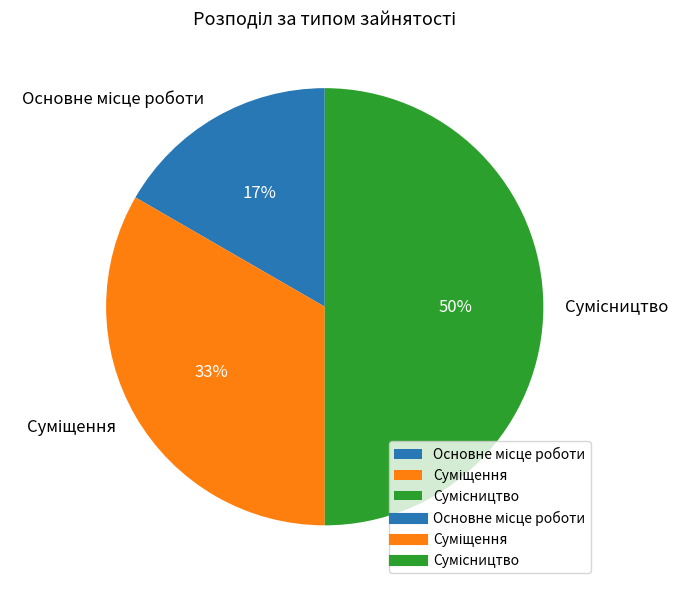

To the nearest percent, what is the average slice percentage?

33%